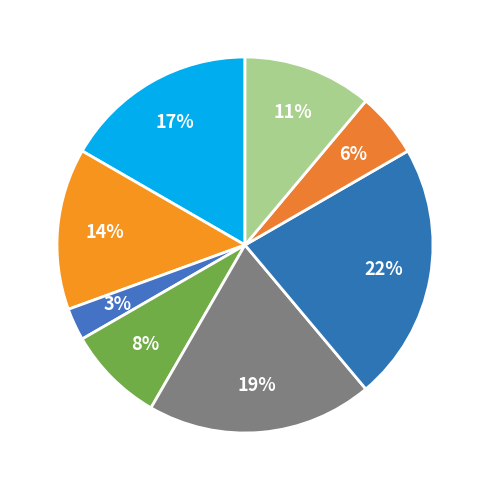

To the nearest percent, what is the average slice percentage?

12%